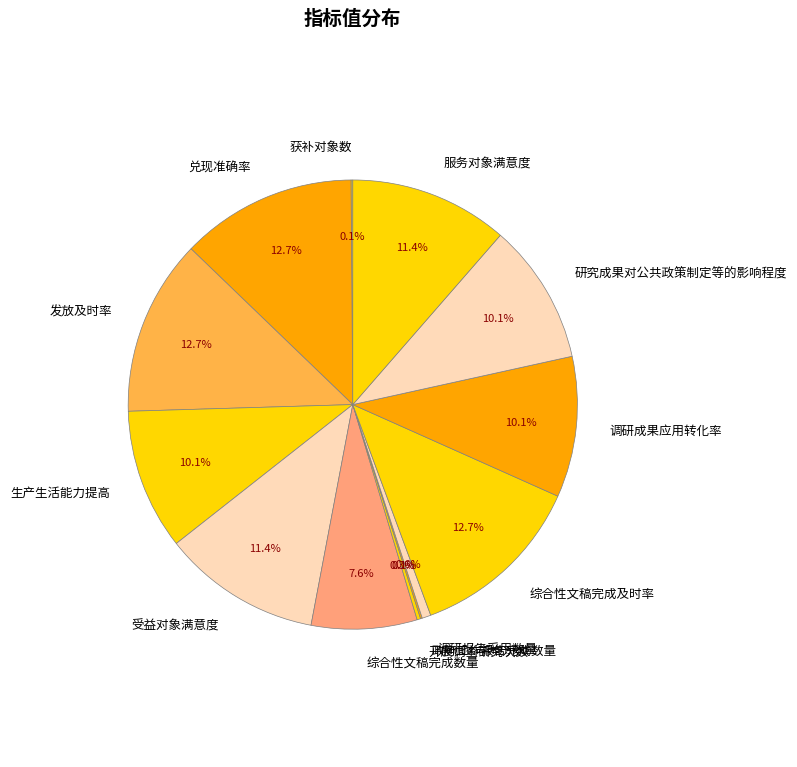

Does 综合性文稿完成数量 account for over 50% of the chart?

No